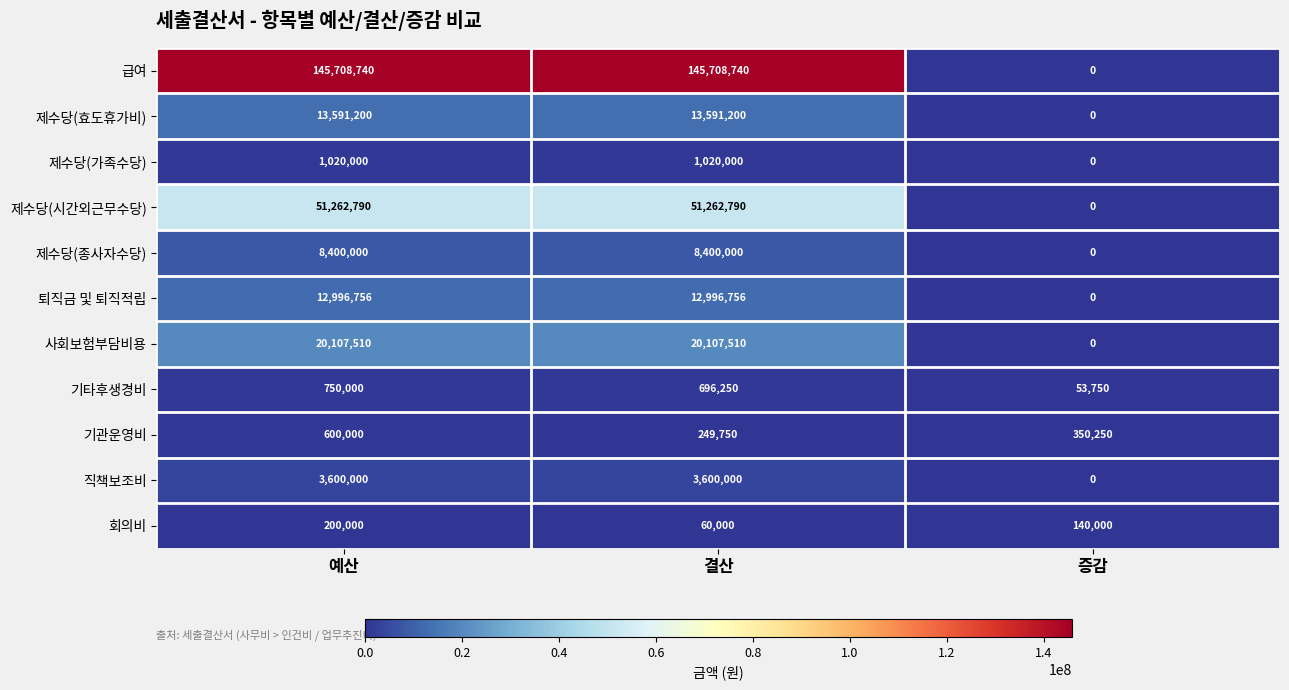

List the series in order of their peak value, highest first.

급여, 제수당(시간외근무수당), 사회보험부담비용, 제수당(효도휴가비), 퇴직금 및 퇴직적립, 제수당(종사자수당), 직책보조비, 제수당(가족수당), 기타후생경비, 기관운영비, 회의비